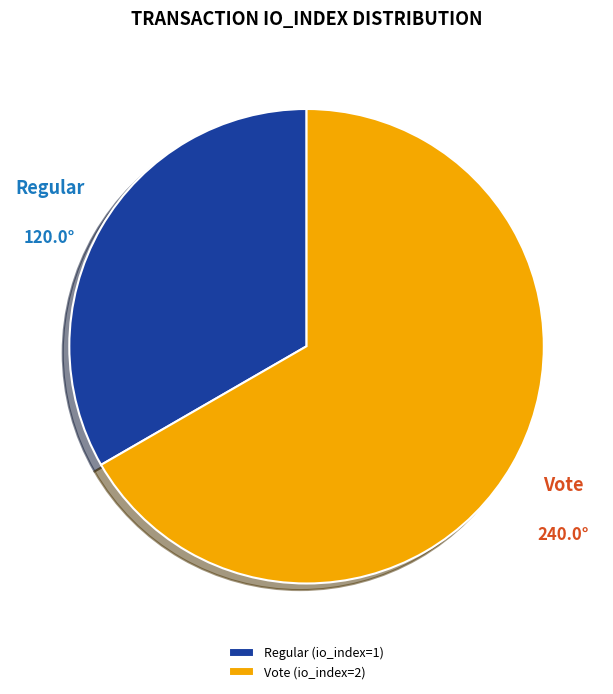

Which category has the biggest portion of the pie?

Vote (io_index=2)